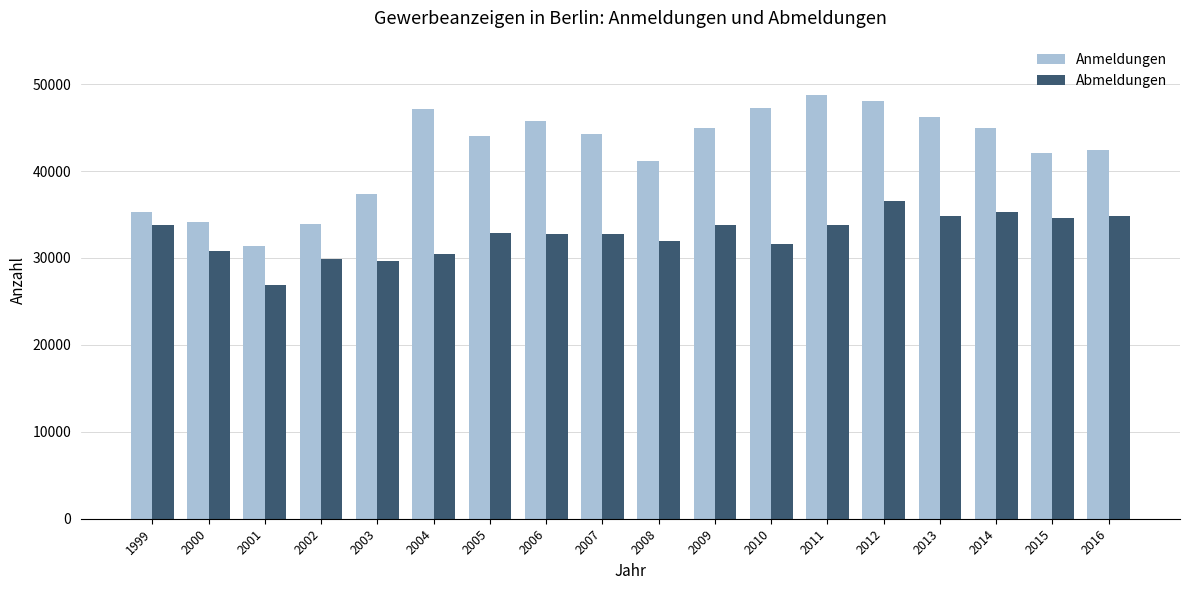

Which series has the largest total across all categories?

Anmeldungen